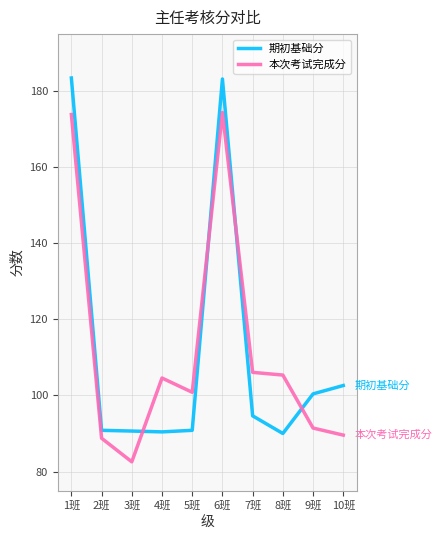

Is the value of 期初基础分 at 10班 greater than the value of 本次考试完成分 at 2班?

Yes